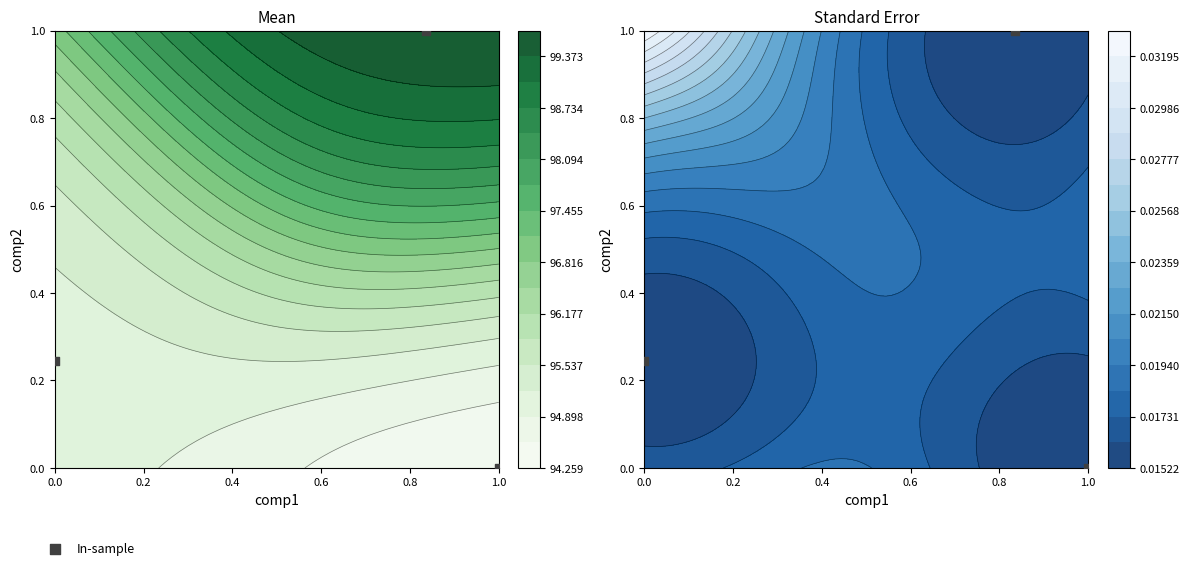

The value at 0.0 is 0.1. True or false?

False